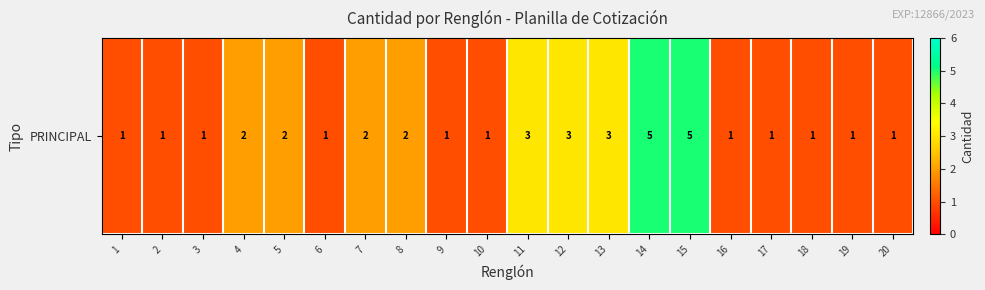

Rank the categories by value from highest to lowest.

14, 15, 11, 12, 13, 4, 5, 7, 8, 1, 2, 3, 6, 9, 10, 16, 17, 18, 19, 20